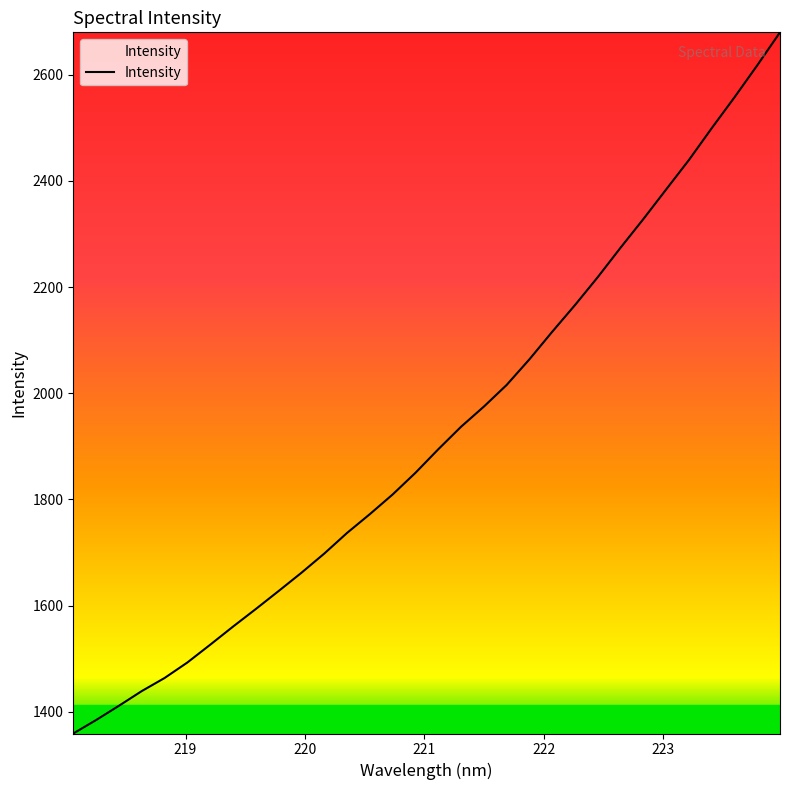

What is the minimum value shown in the chart?

1359.0